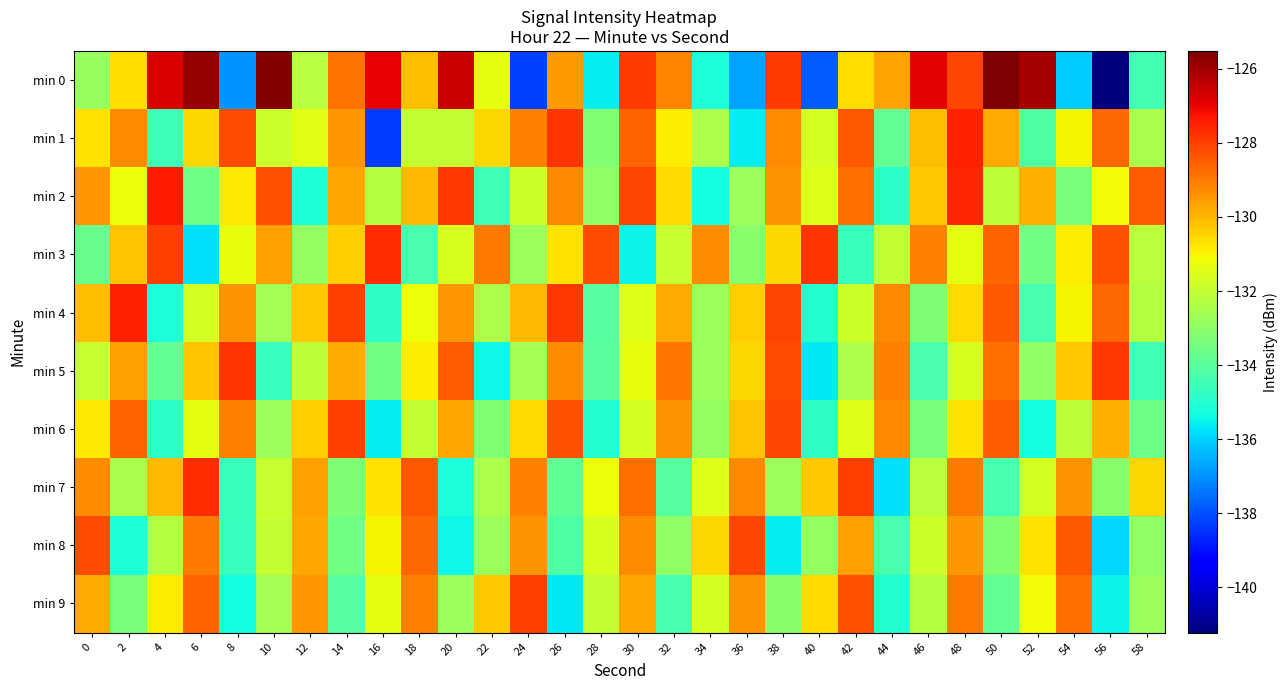

At which category does the chart reach its minimum across all series?

56